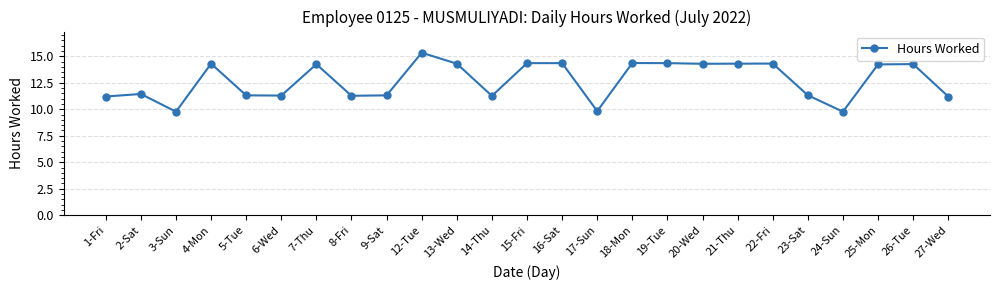

At which category does the data reach its first local peak?

2-Sat